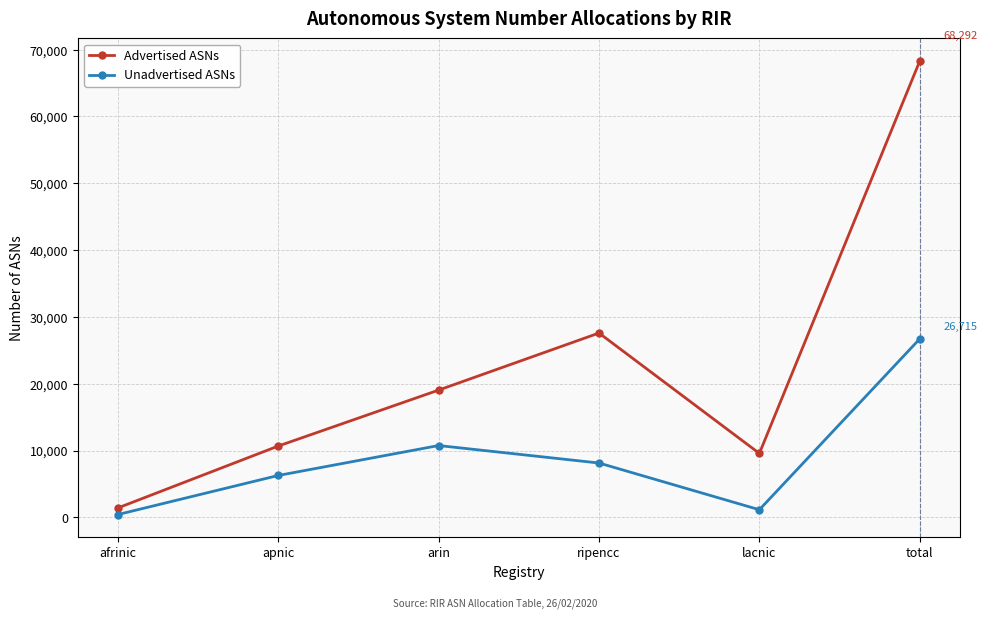

List the labels in order of Advertised ASNs value, smallest first.

afrinic, lacnic, apnic, arin, ripencc, total